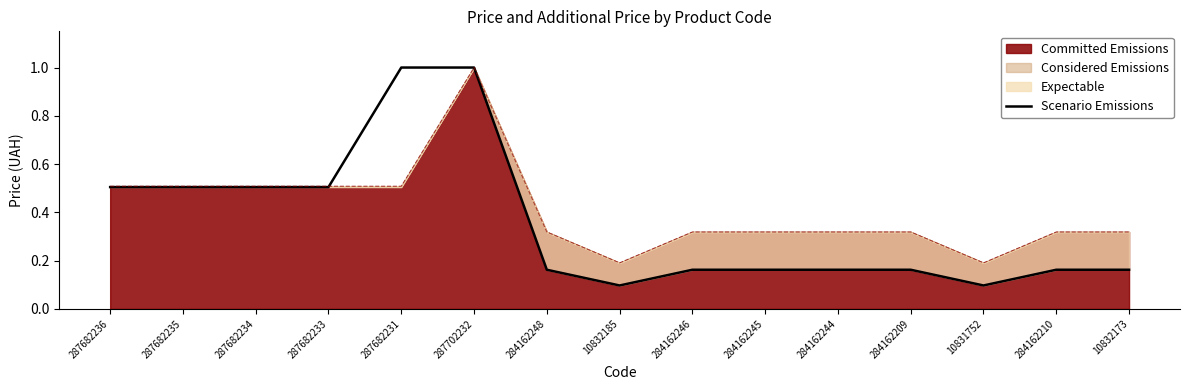

True or false: the data shows 0.1 at 284162246.

False